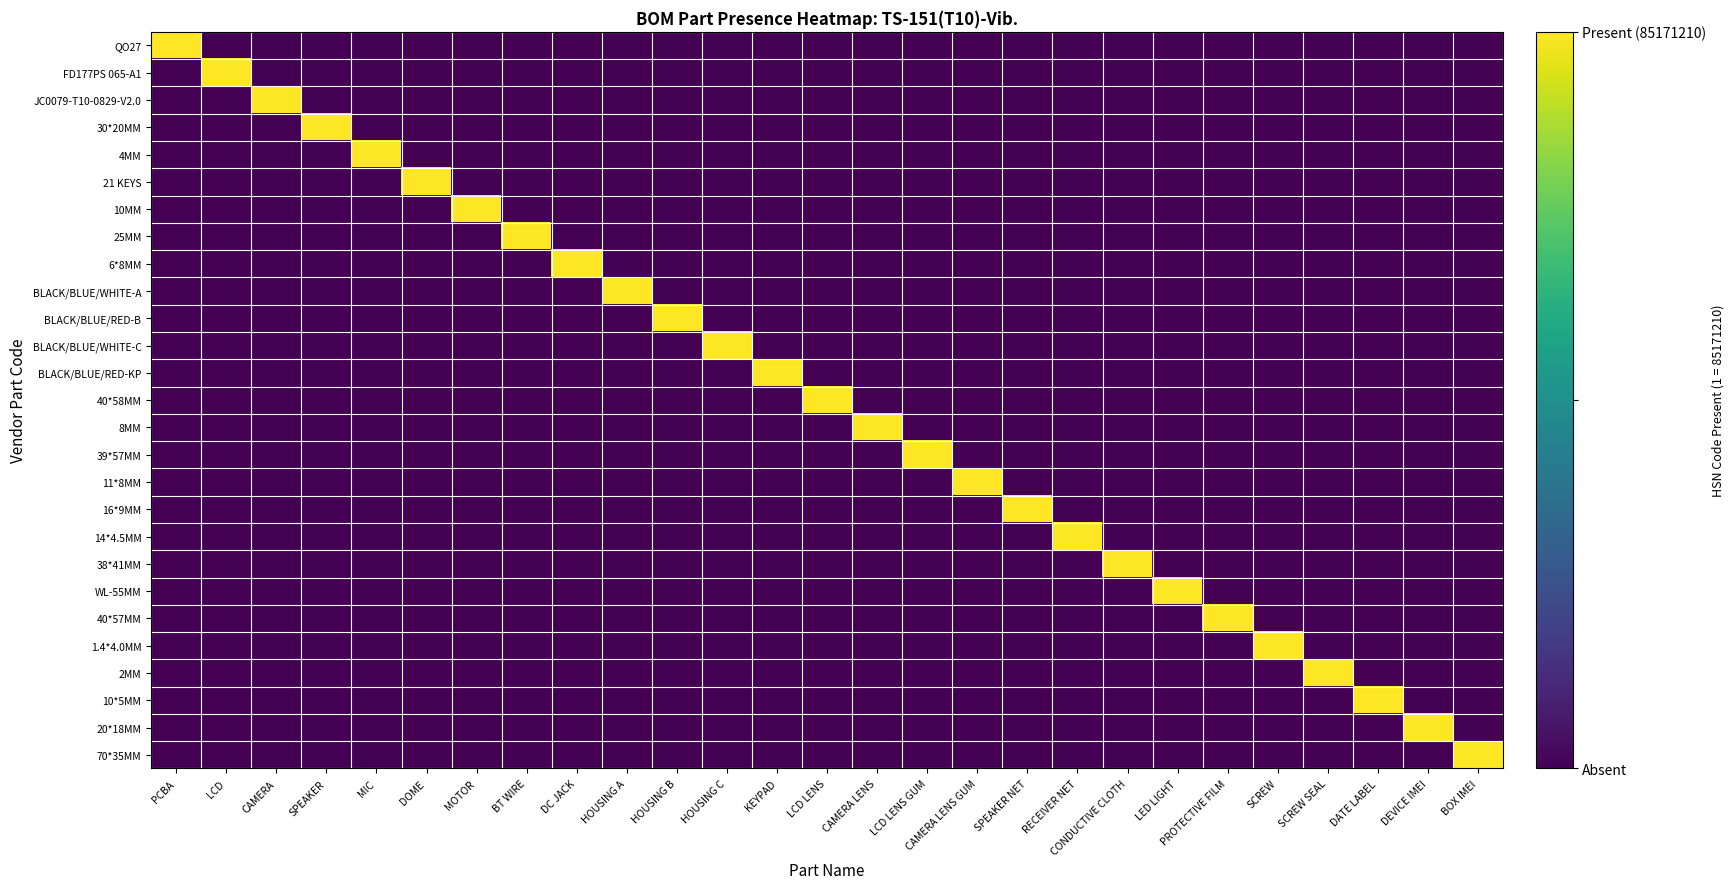

At which category is the sum across all series the highest?

PCBA